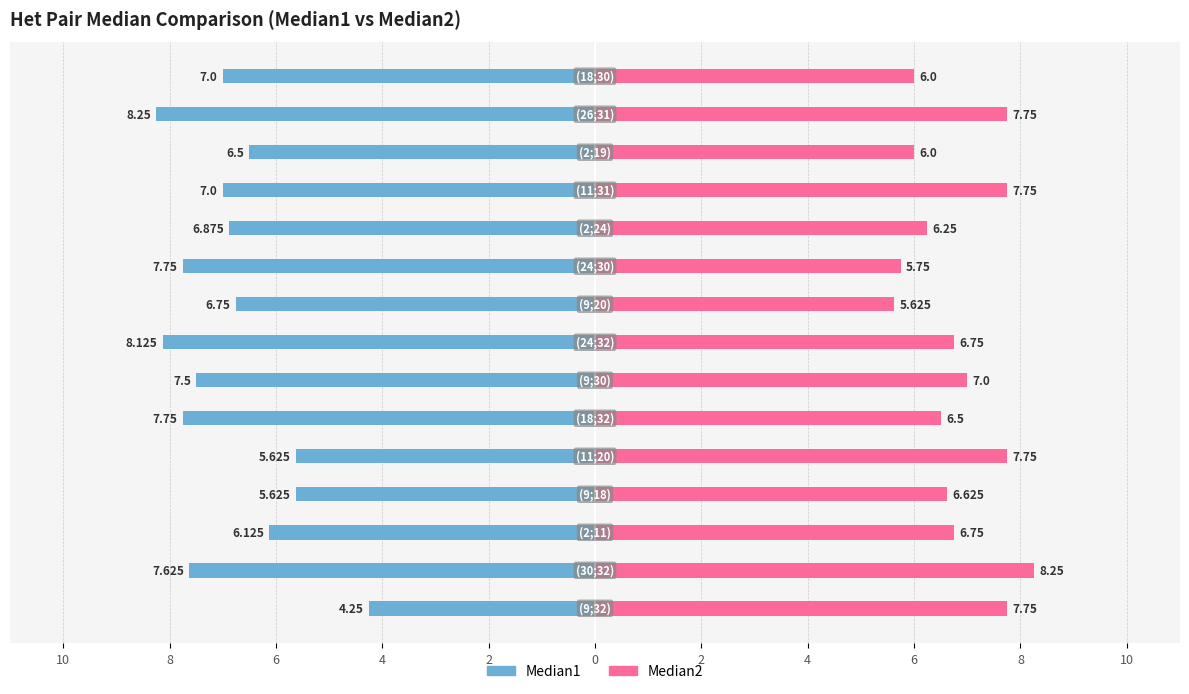

How many data points does each series have?

15